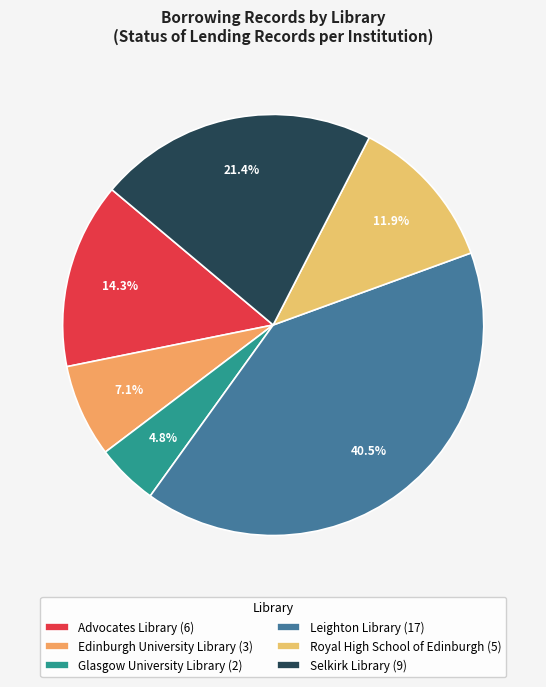

Is there any slice that represents more than half of the pie?

No